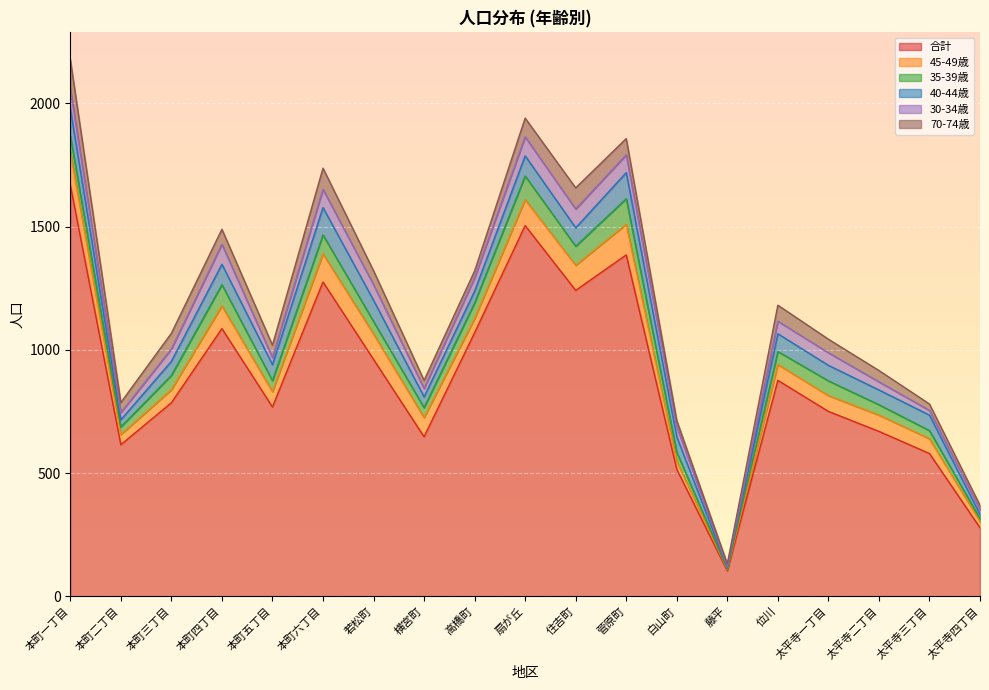

Where is the first local maximum for 30-34歳?

本町四丁目